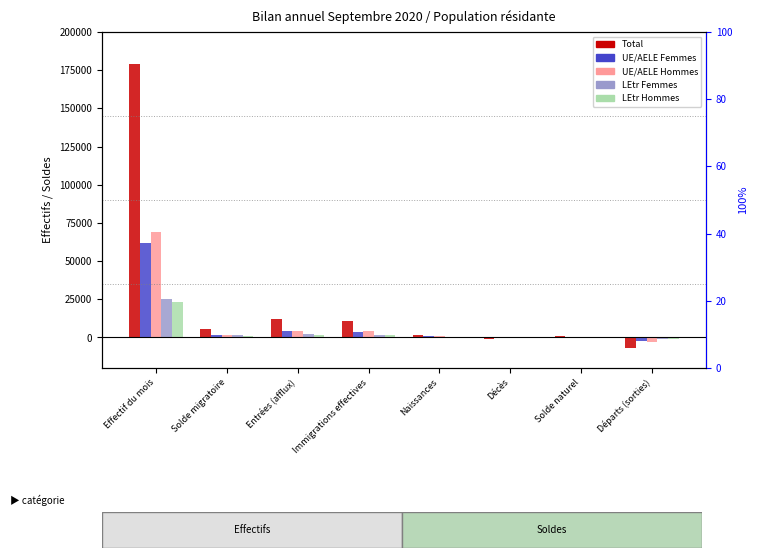

At which label does LEtr Femmes reach its minimum?

Départs (sorties)